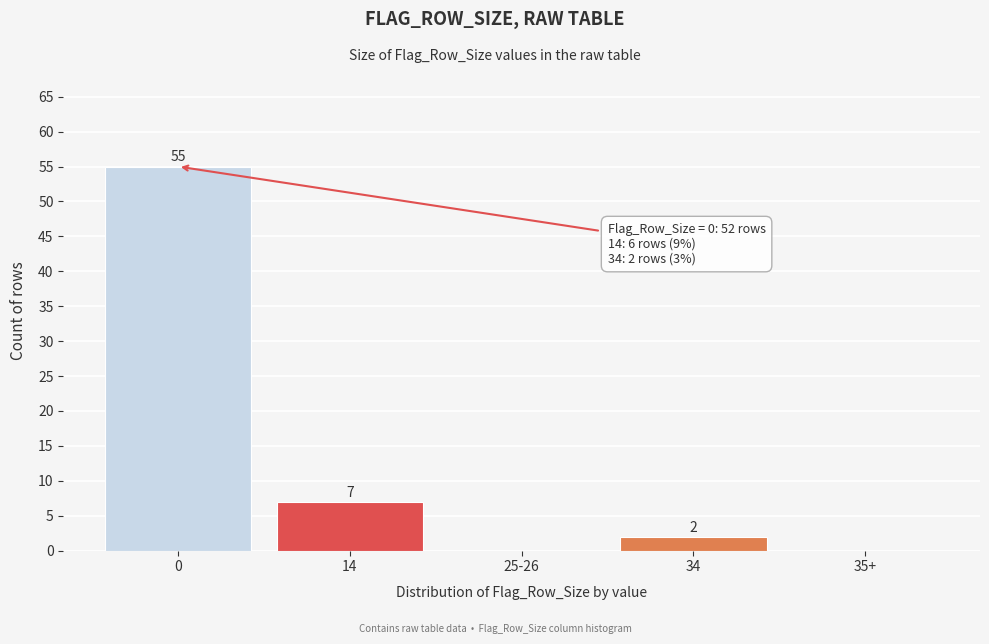

Reading left to right, what are all the values shown in this chart?

0=55	14=7	25-26=0	34=2	35+=0